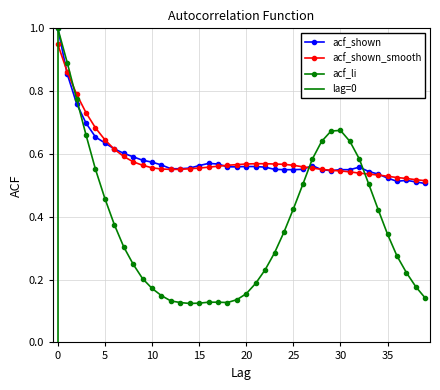

Which series has the largest total across all categories?

acf_shown_smooth